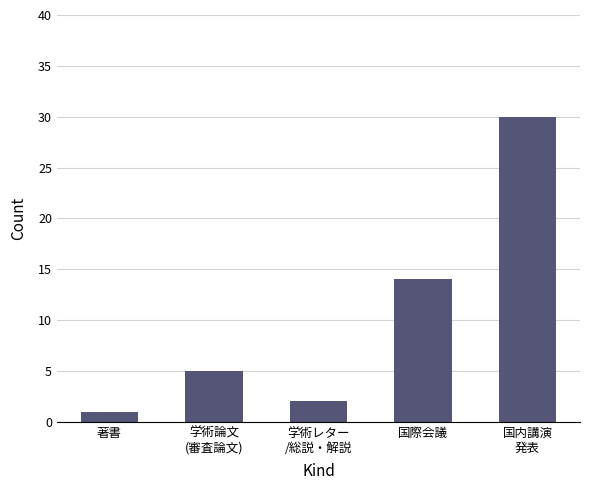

What is the difference between the values at 学術レター
/総説・解説 and 国内講演
発表?

28